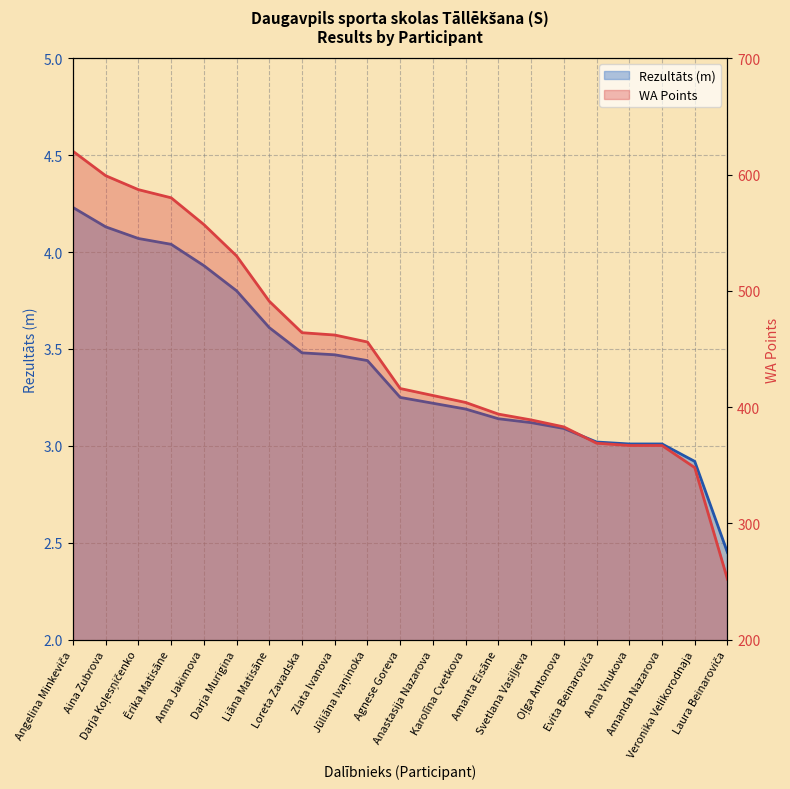

True or false: WA Points has more than 2 points higher than both neighbors.

False